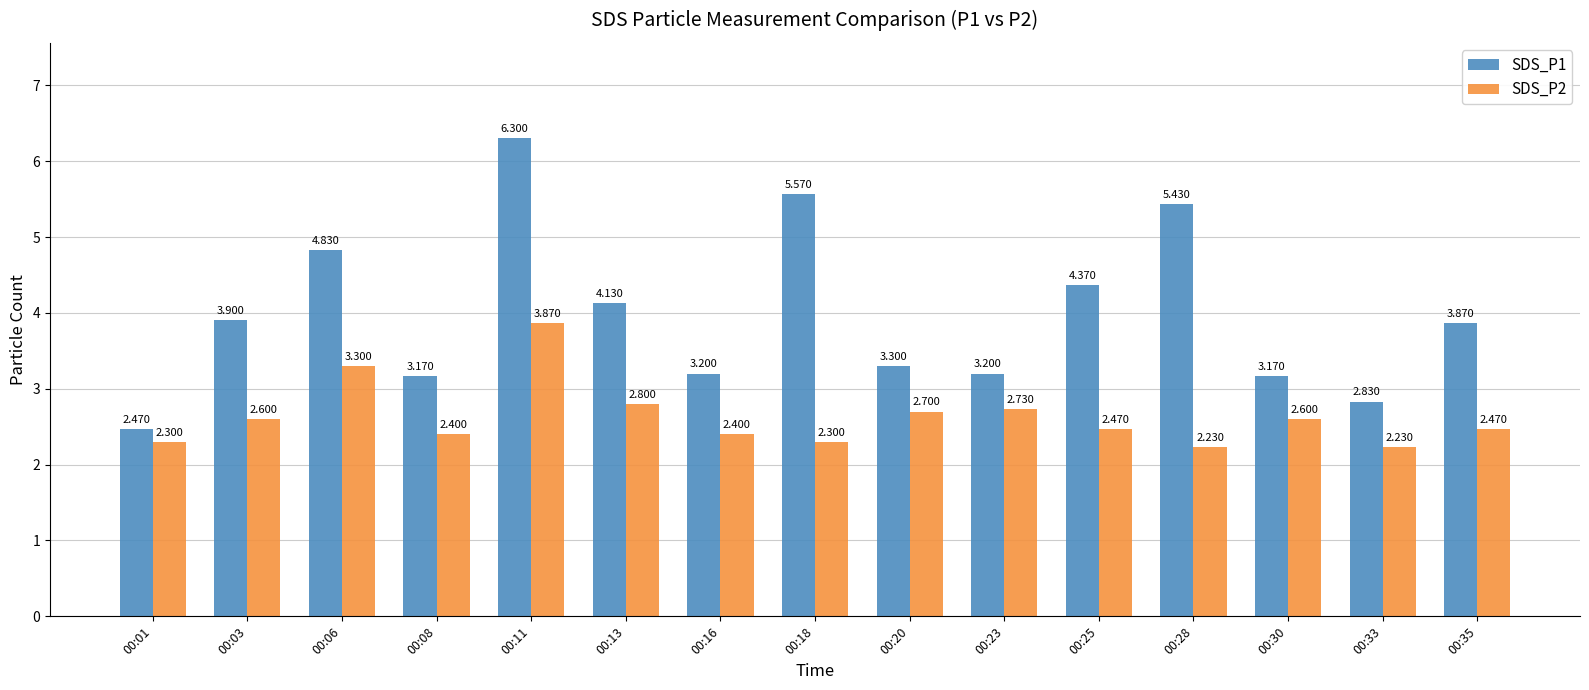

What is the average value of the SDS_P1 series?

4.0